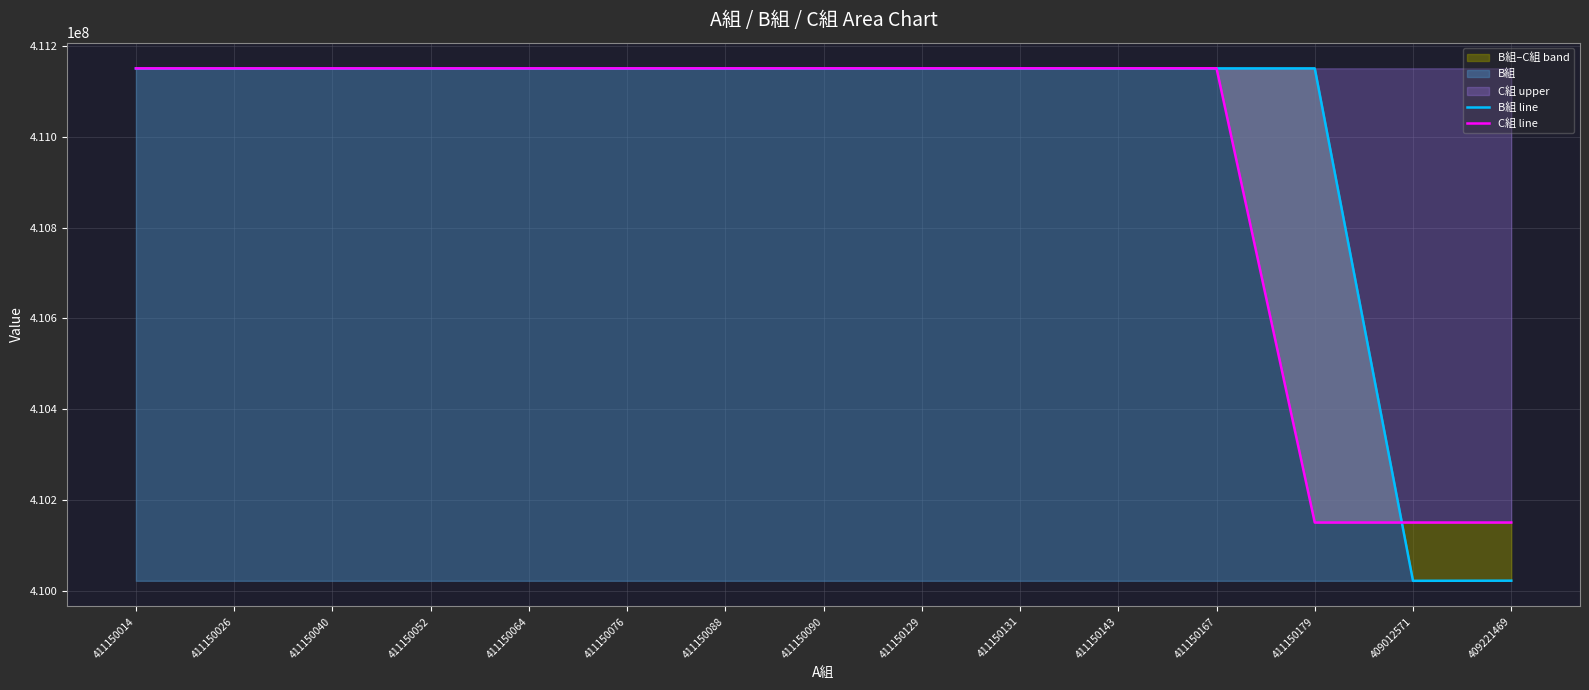

What is the maximum value shown in the chart?

411150545